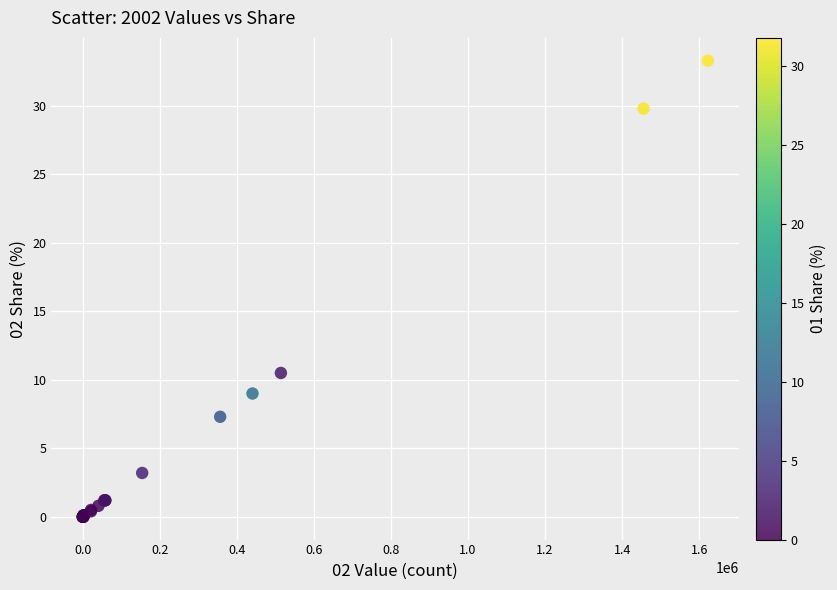

What Y value in the scatter plot is closest to 16?

10.5